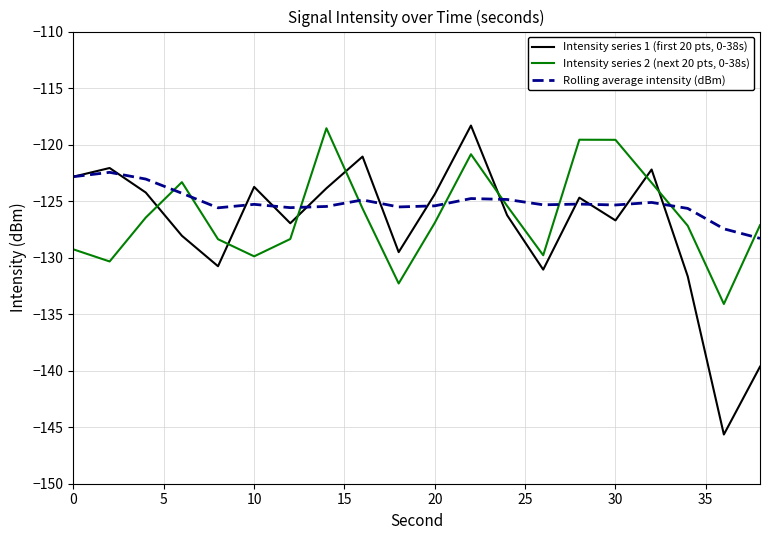

What is the smallest value displayed?

-145.6